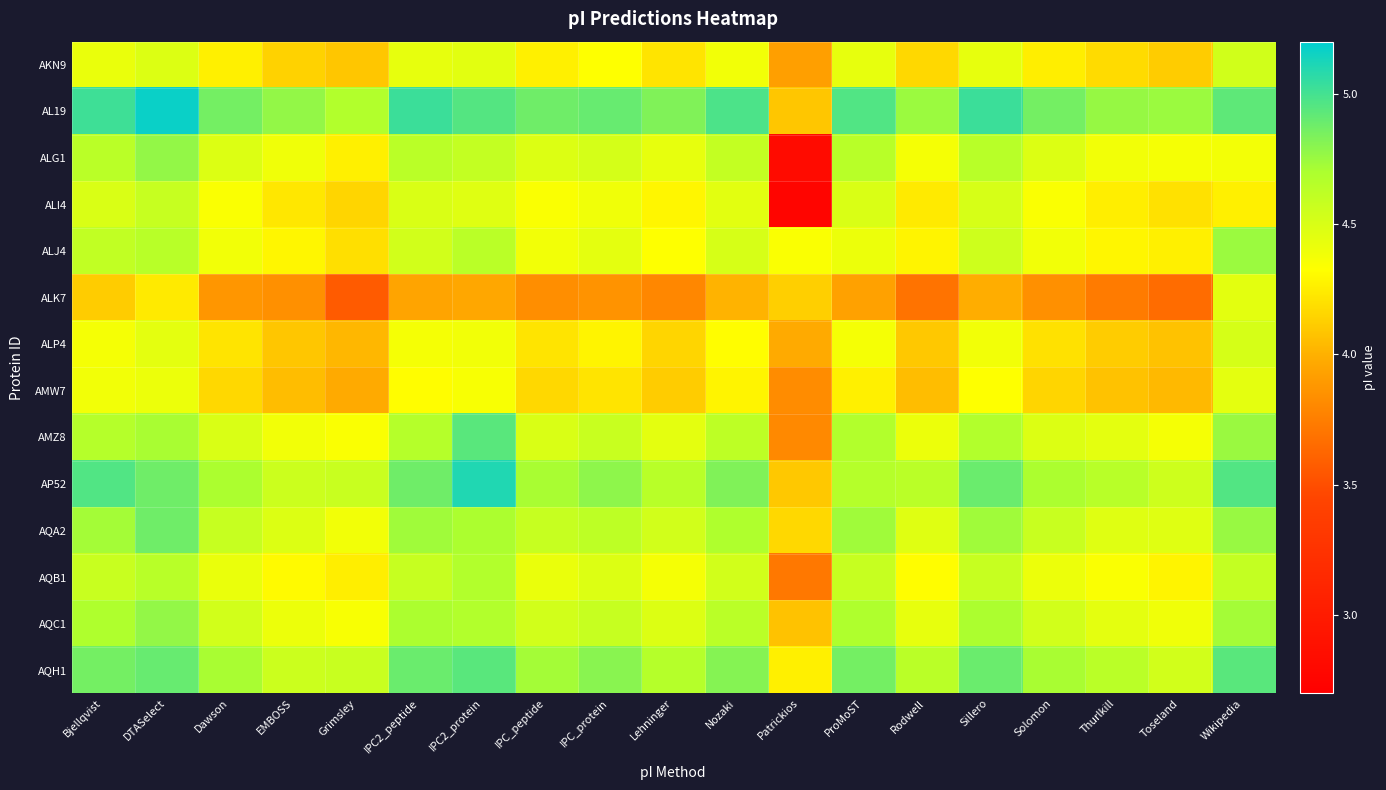

Which label corresponds to the largest value in the chart?

DTASelect